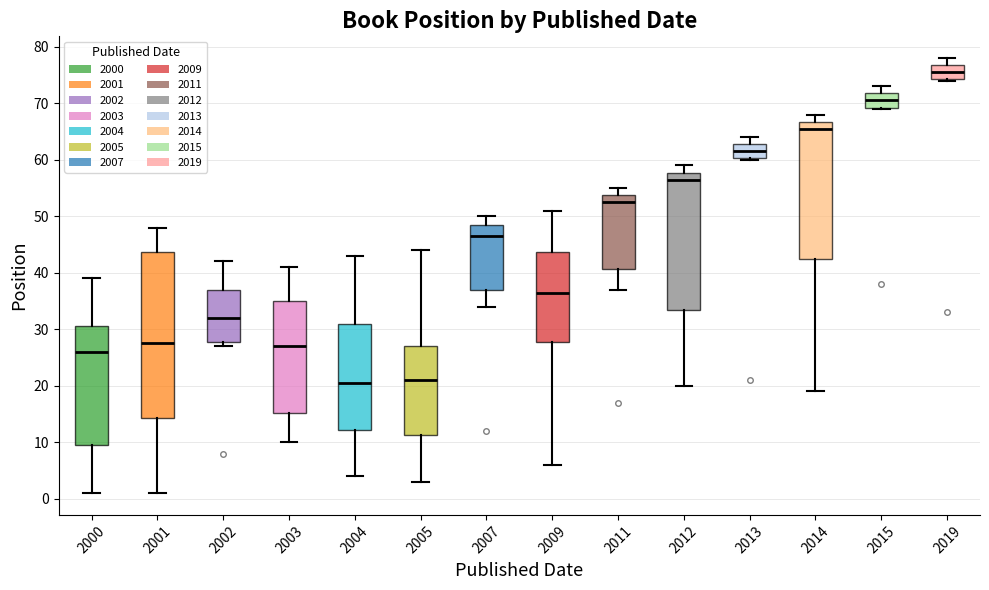

Where does the upper whisker of the box at x = 2005 end on the y-axis? The values are not printed on the chart, so give them approximately, as read against the axis.

44